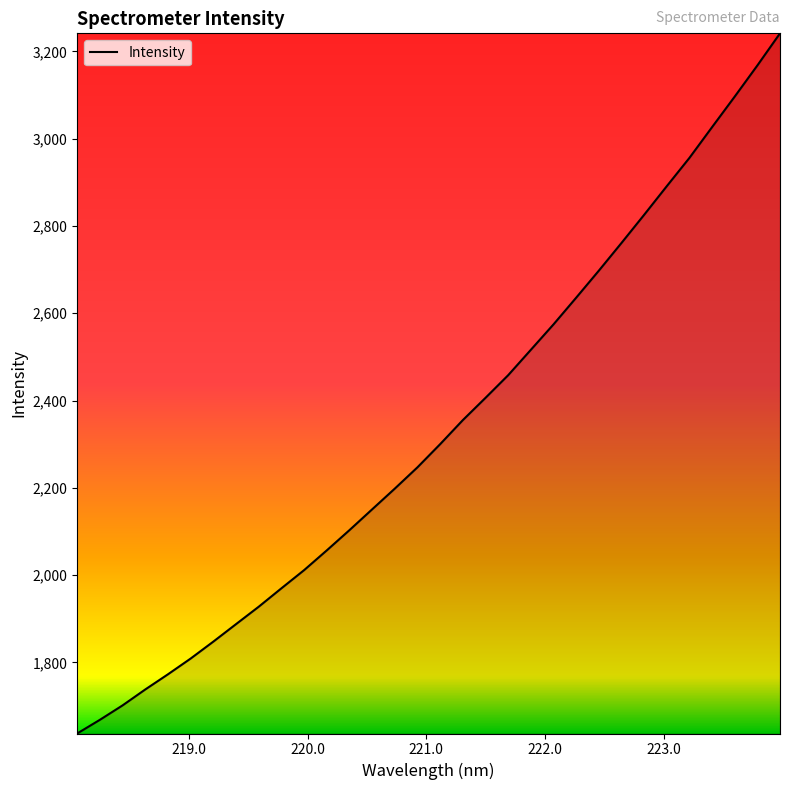

What is the smallest value displayed?

1637.0